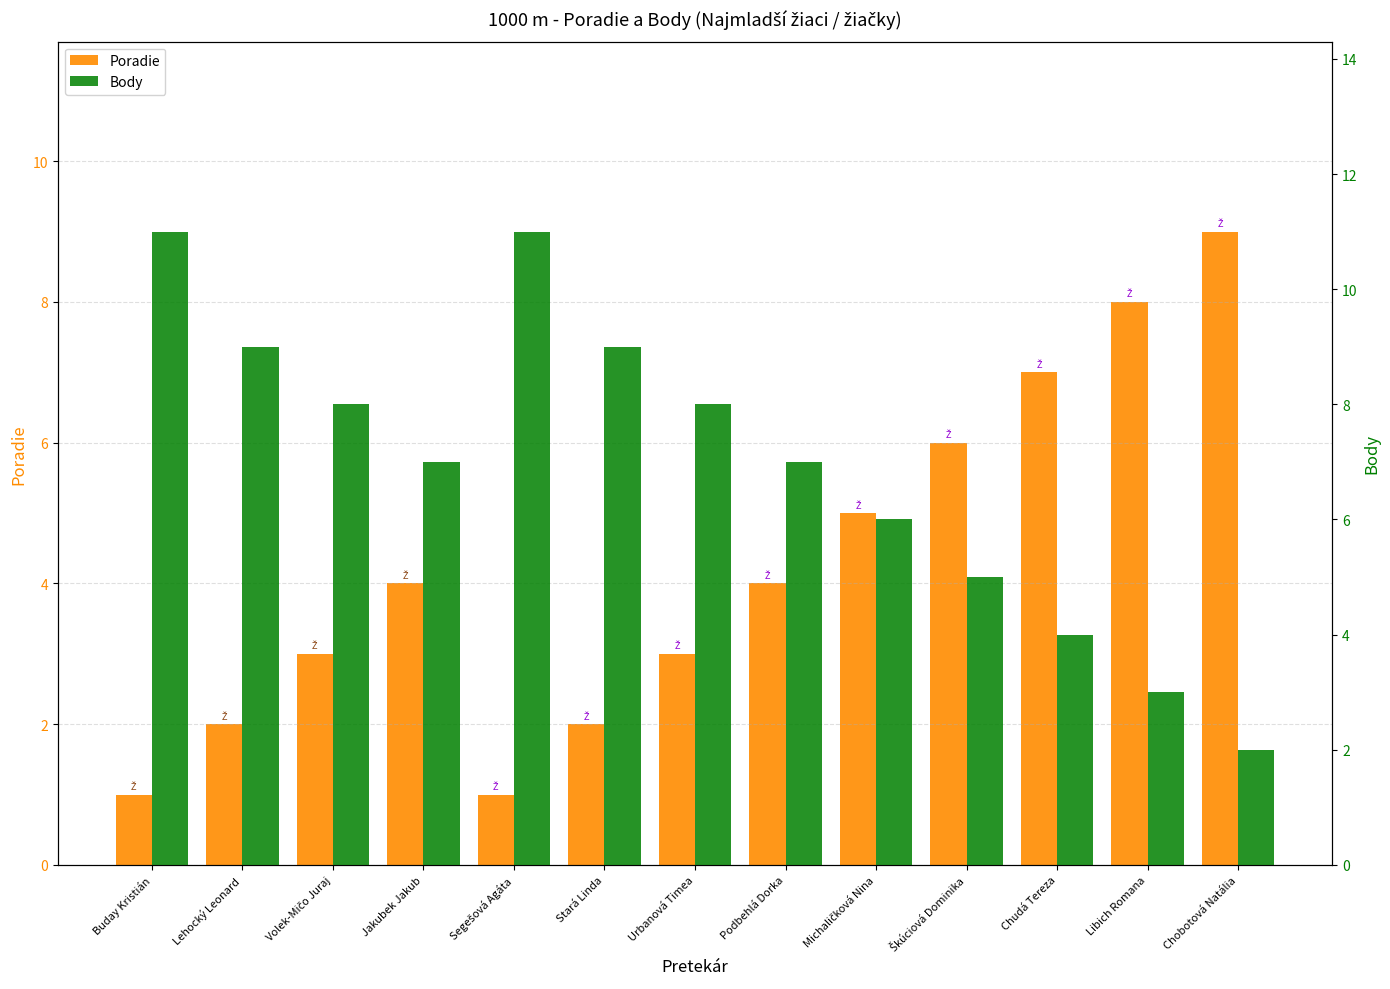

True or false: Poradie has a value of 4 at Jakubek Jakub.

True